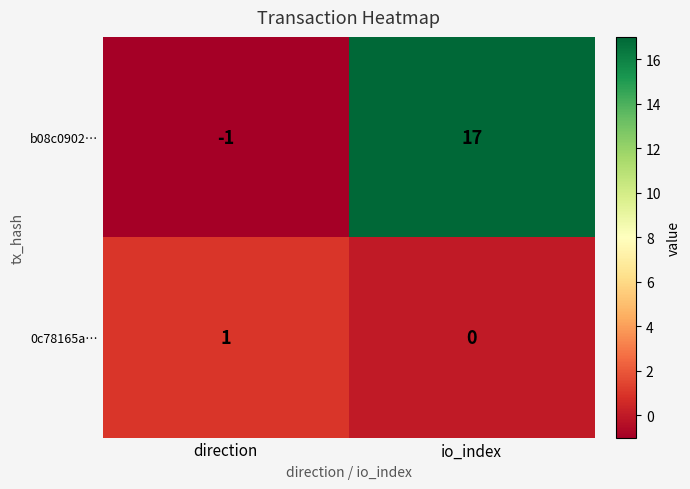

Where is 0c78165a… nearest to the value 0?

io_index